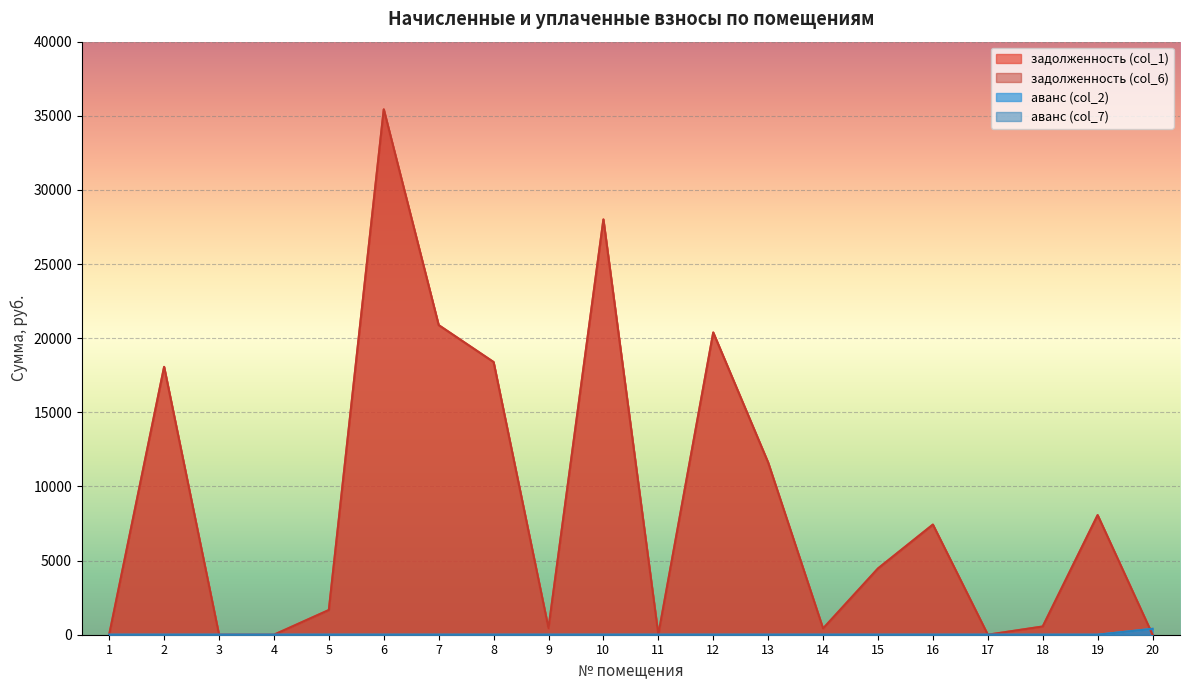

Where is the first local minimum for задолженность (col_1)?

9